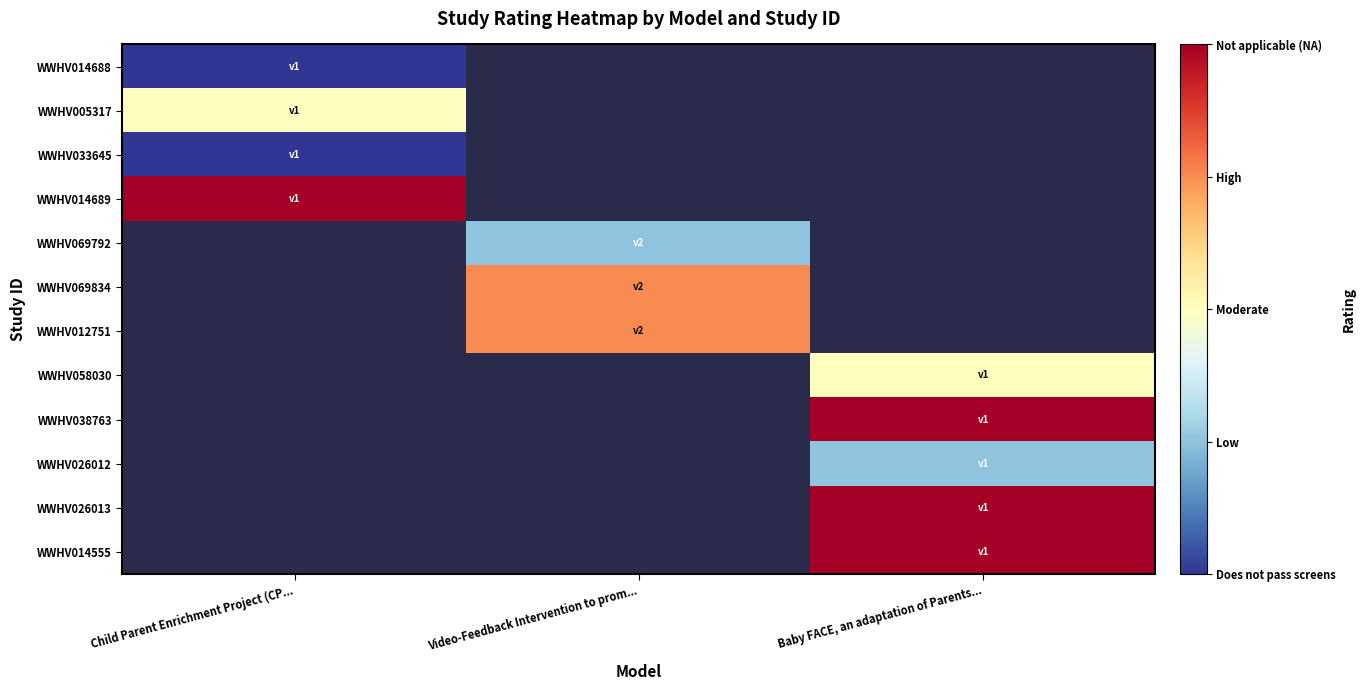

What is the maximum value shown in the chart?

4.0